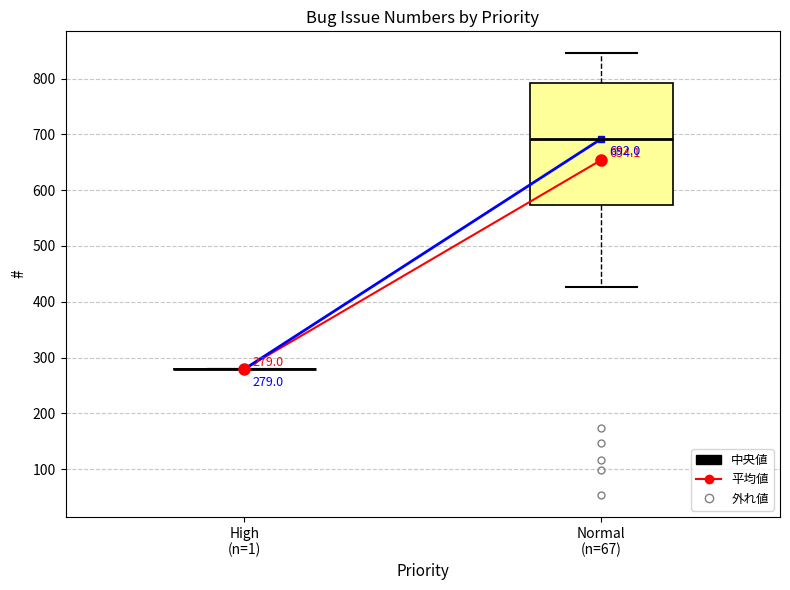

Comparing the boxes themselves (not the whiskers), which one is the tallest?

Normal (n=67)